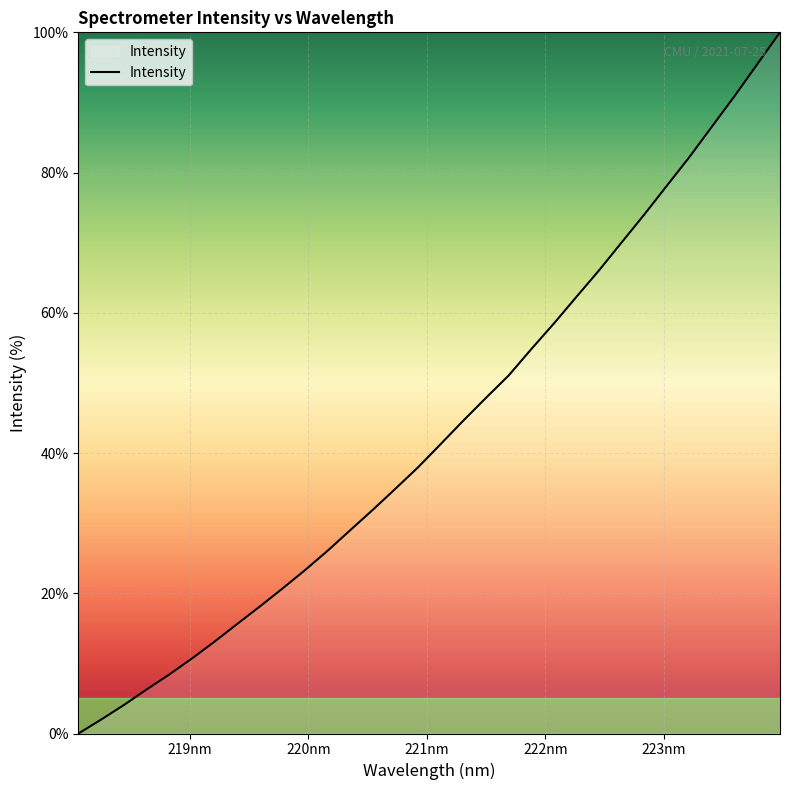

What is the greatest value displayed?

100.0